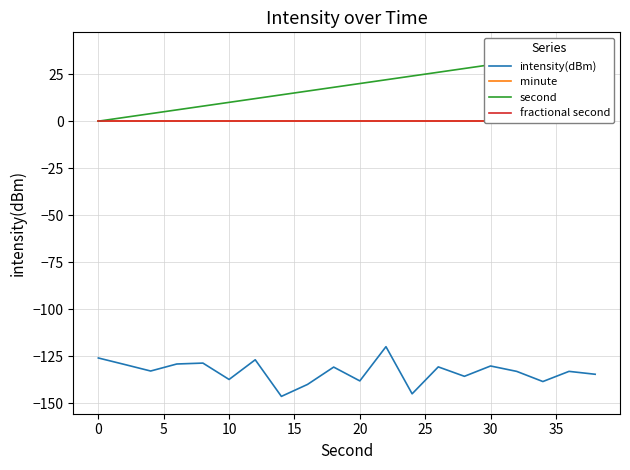

What is the highest value of the intensity(dBm) series?

-119.9